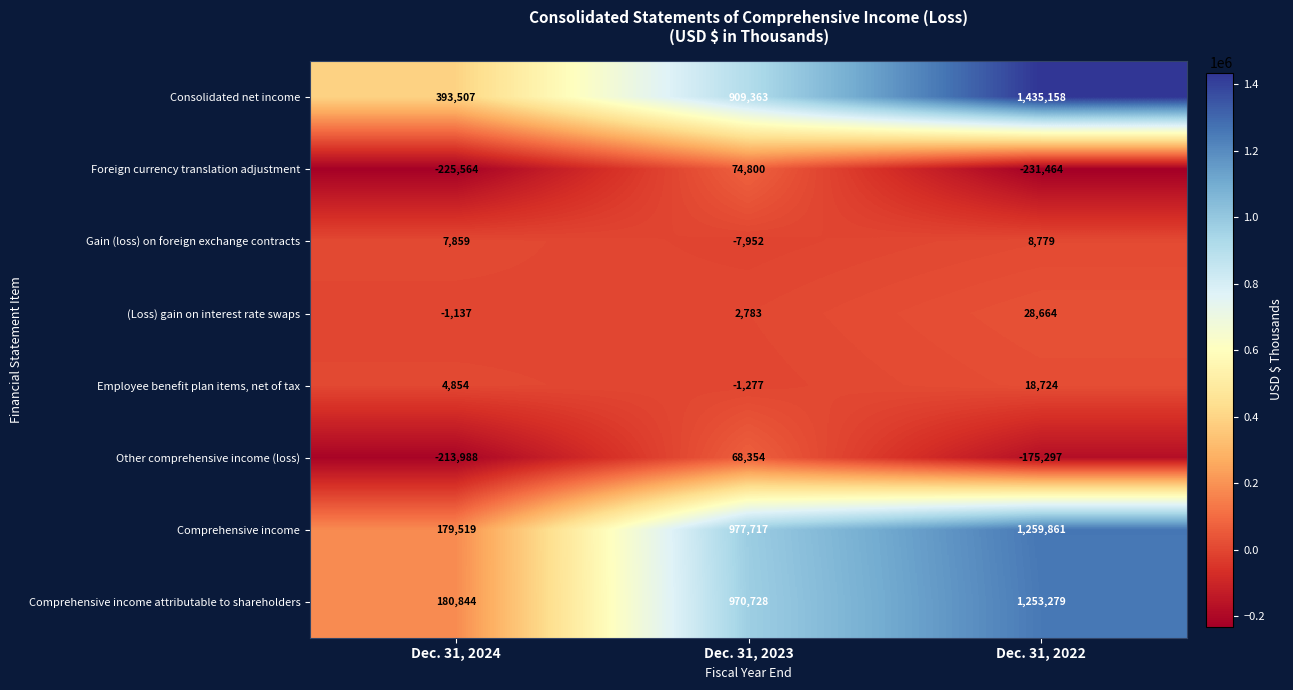

What value does the (Loss) gain on interest rate swaps series have at Dec. 31, 2023, to the nearest 50?

2800